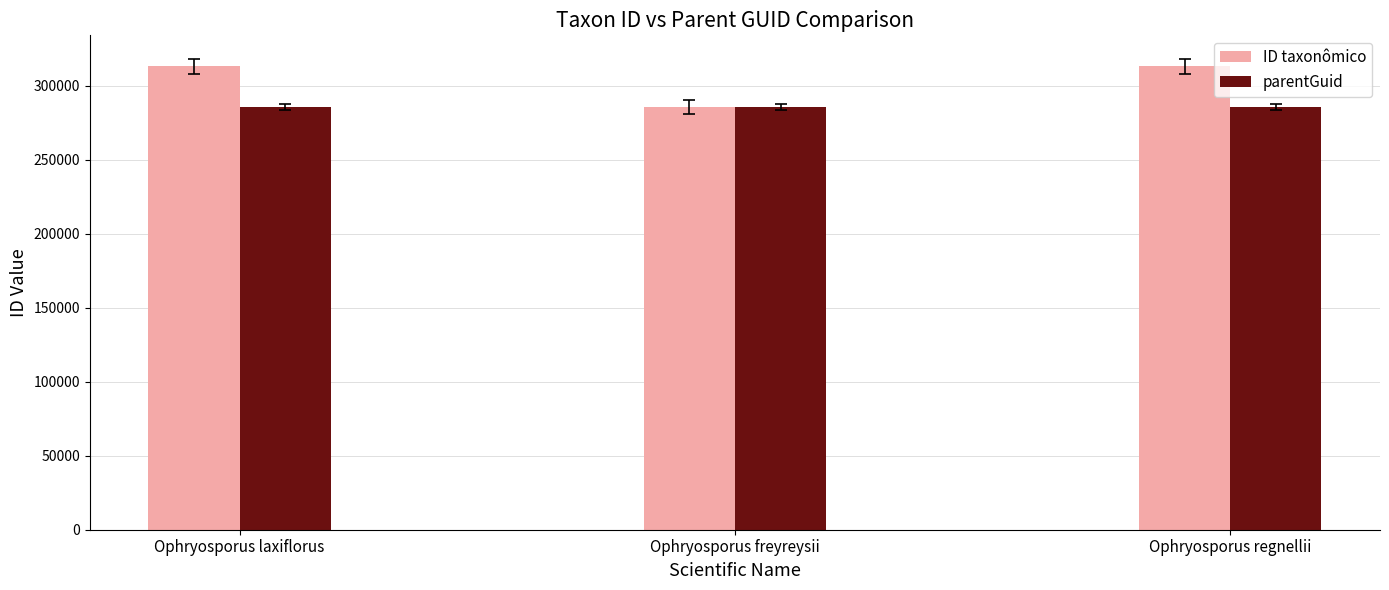

How many bars are there in each group?

2